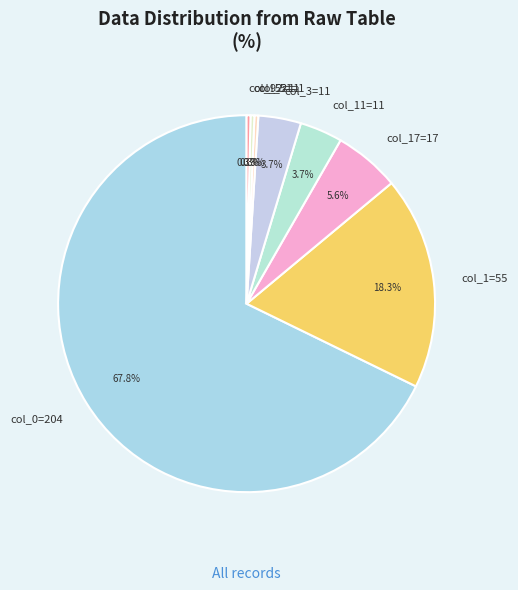

Is col_11=11 the majority of the pie?

No